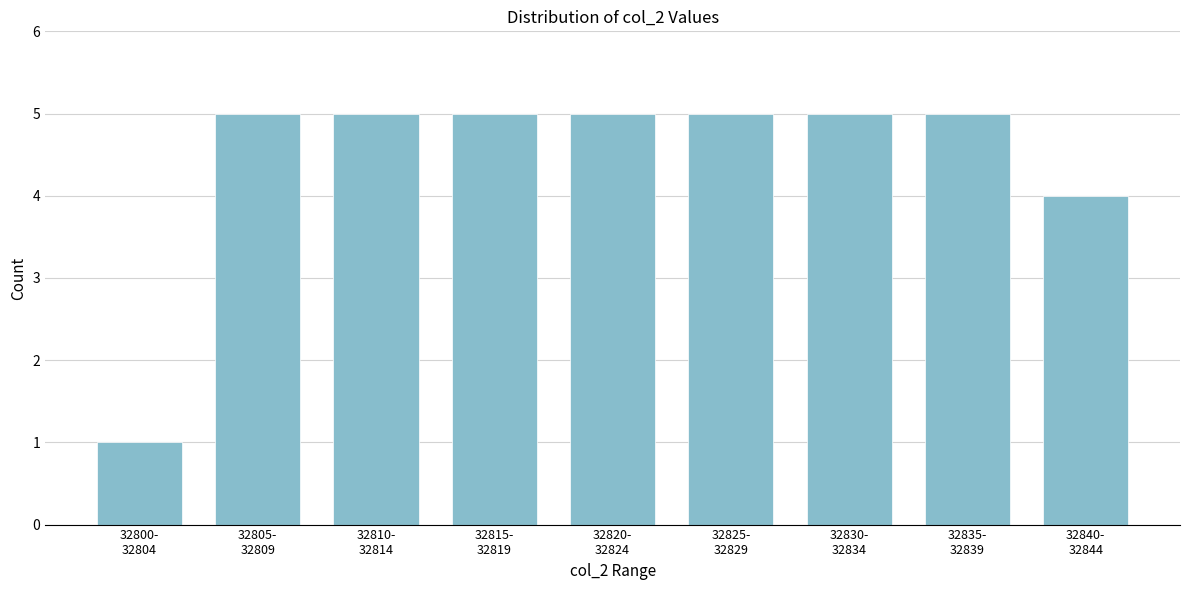

Reading left to right, list all the values displayed in this chart.

1	5	5	5	5	5	5	5	4